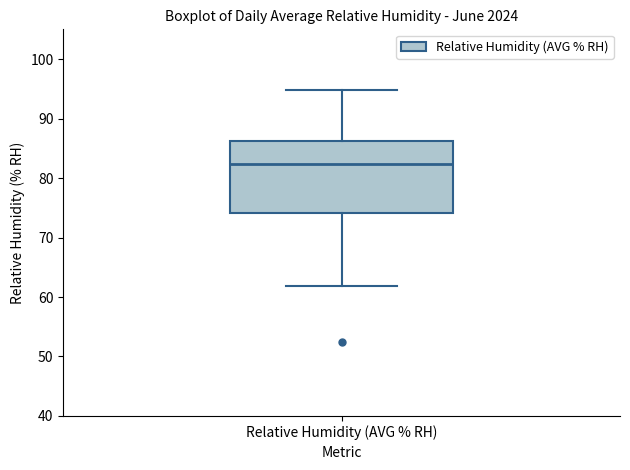

Transcribe this box plot: give where the median line is, the range the box spans, and where the two whiskers end, as read against the y-axis. The values are not printed on the chart, so give them approximately, as read against the axis.

median 82, box 74 to 86, whiskers 62 to 95